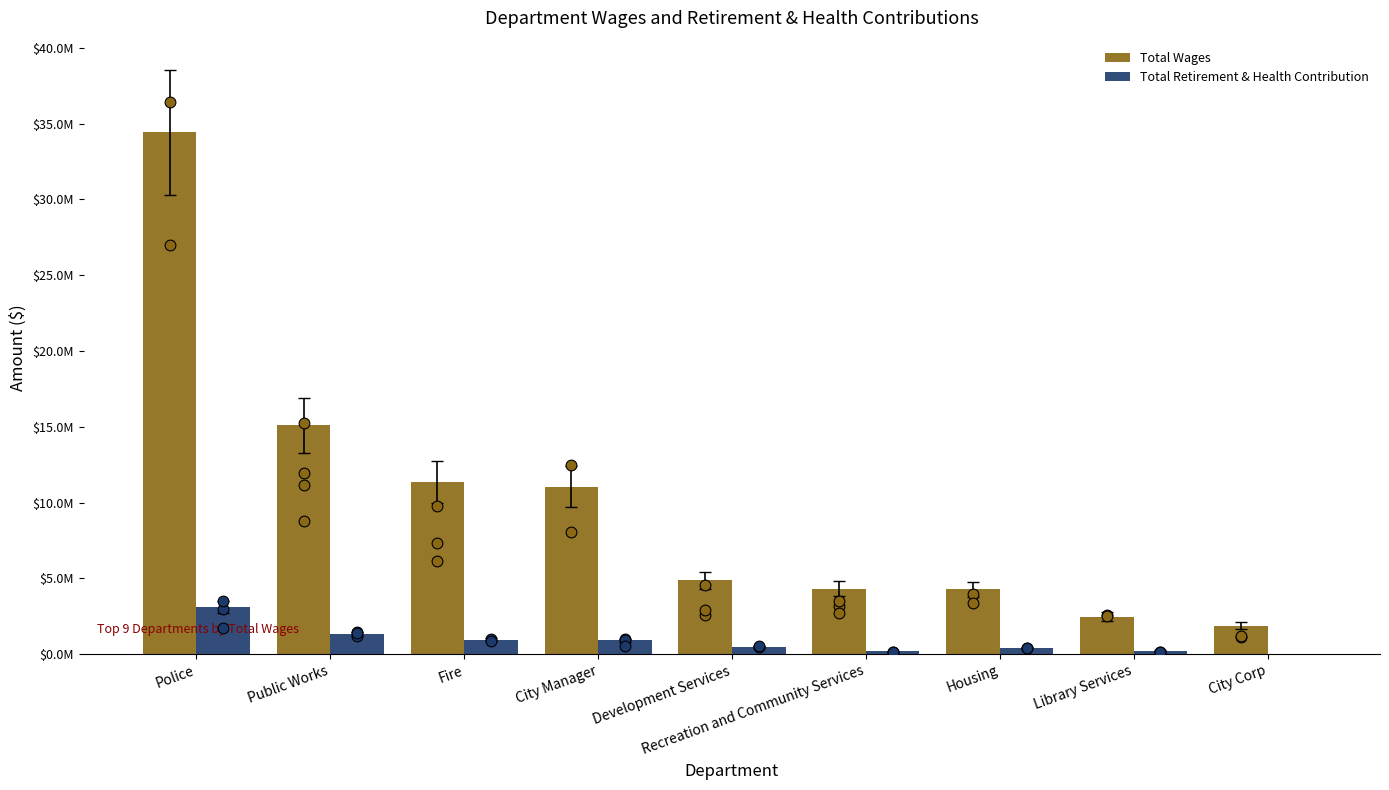

Which series contains the lowest Y value?

Total Retirement & Health Contribution